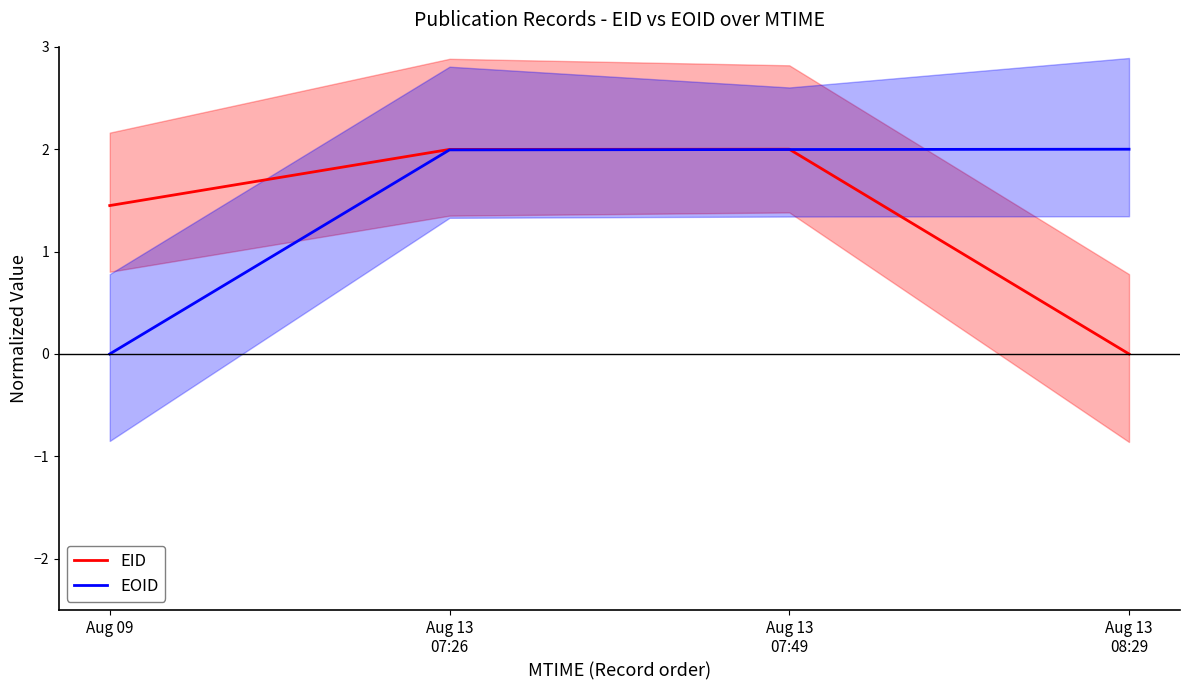

Reading left to right, transcribe all the data shown in this chart.

EID: Aug 09=1.4	Aug 13
07:26=2.0	Aug 13
07:49=2.0	Aug 13
08:29=0.0
EOID: Aug 09=0.0	Aug 13
07:26=2.0	Aug 13
07:49=2.0	Aug 13
08:29=2.0